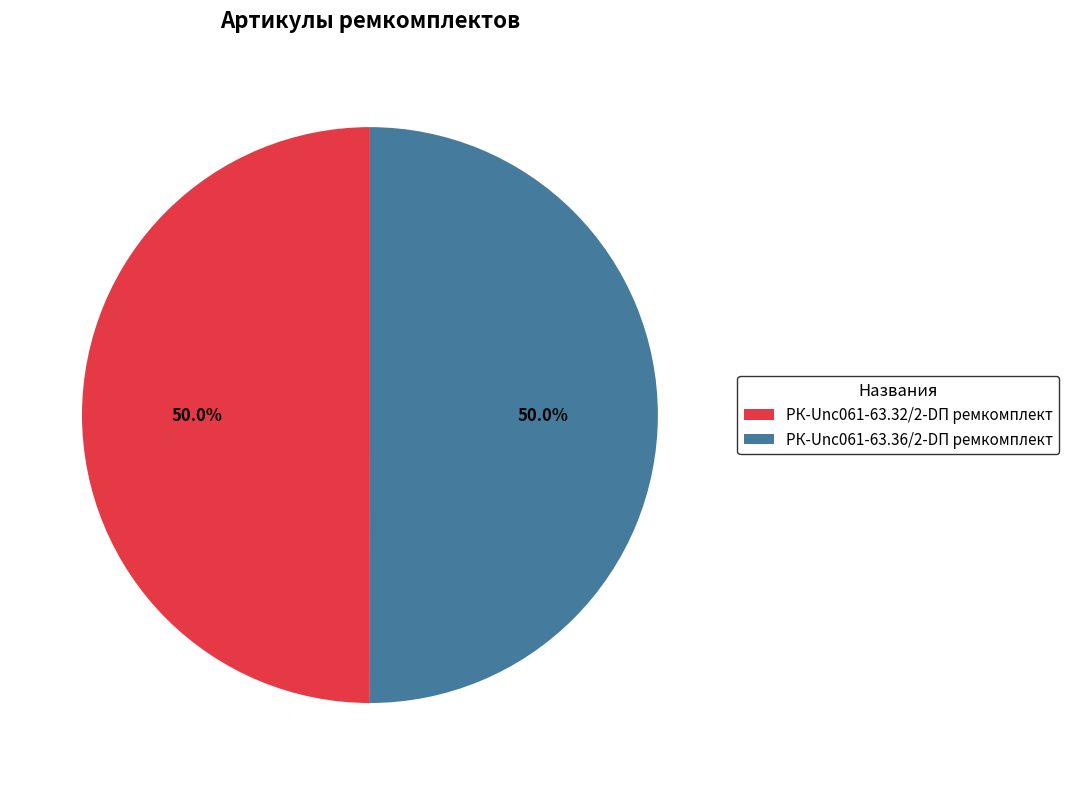

To the nearest percent, what percentage of the pie is РК-Unc061-63.36/2-DП ремкомплект?

50%